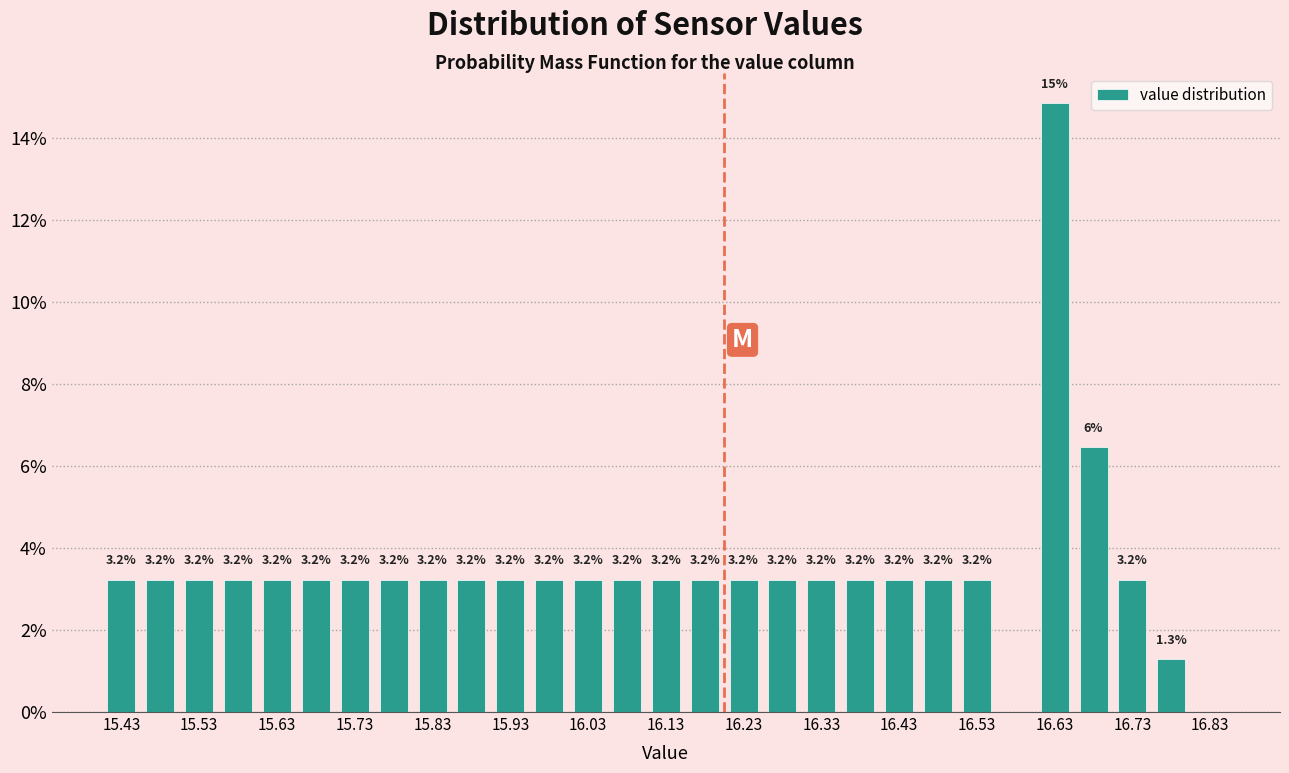

Which range on the x-axis has the tallest bar?

16.60 to 16.65